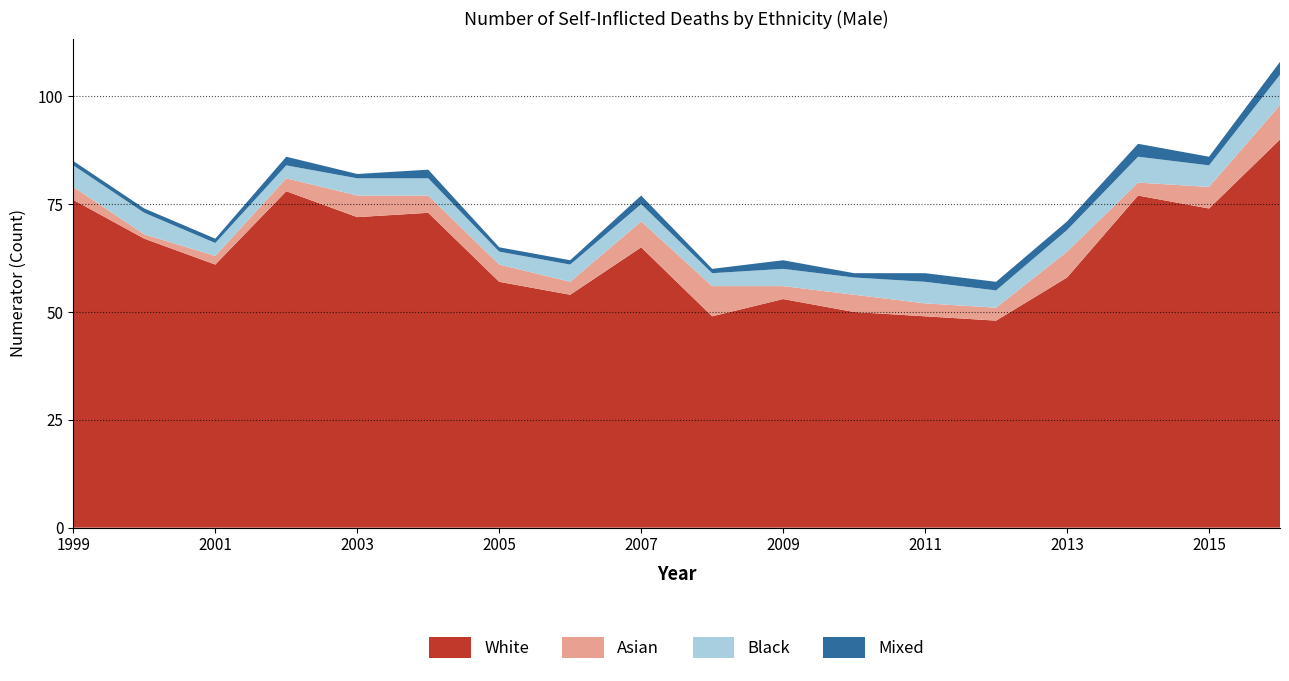

Reading left to right, extract all data points from this chart.

White: 1999=76	2000=67	2001=61	2002=78	2003=72	2004=73	2005=57	2006=54	2007=65	2008=49	2009=53	2010=50	2011=49	2012=48	2013=58	2014=77	2015=74	2016=90
Asian: 1999=3	2000=1	2001=2	2002=3	2003=5	2004=4	2005=4	2006=3	2007=6	2008=7	2009=3	2010=4	2011=3	2012=3	2013=6	2014=3	2015=5	2016=8
Black: 1999=5	2000=5	2001=3	2002=3	2003=4	2004=4	2005=3	2006=4	2007=4	2008=3	2009=4	2010=4	2011=5	2012=4	2013=5	2014=6	2015=5	2016=7
Mixed: 1999=1	2000=1	2001=1	2002=2	2003=1	2004=2	2005=1	2006=1	2007=2	2008=1	2009=2	2010=1	2011=2	2012=2	2013=2	2014=3	2015=2	2016=3